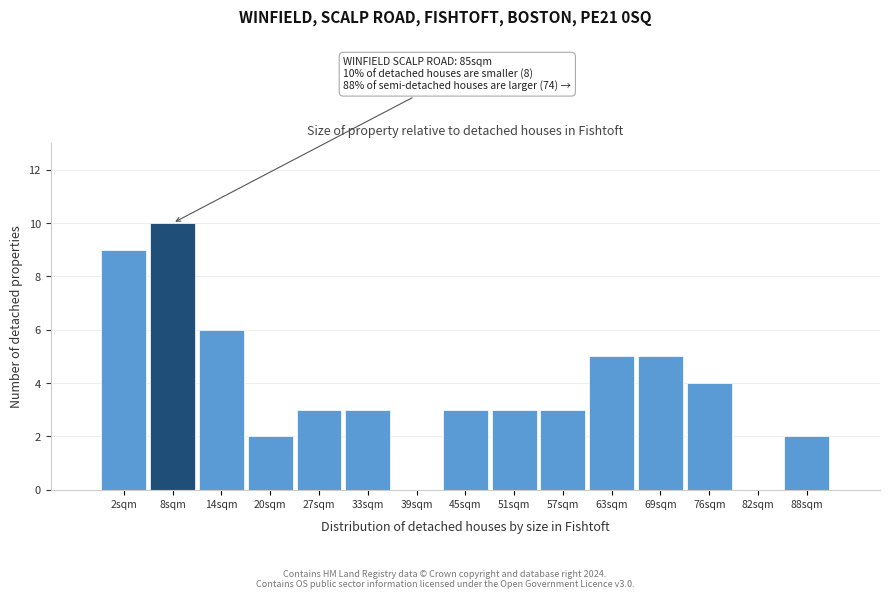

Reading left to right, extract all data points from this chart.

2sqm=9	8sqm=10	14sqm=6	20sqm=2	27sqm=3	33sqm=3	39sqm=0	45sqm=3	51sqm=3	57sqm=3	63sqm=5	69sqm=5	76sqm=4	82sqm=0	88sqm=2